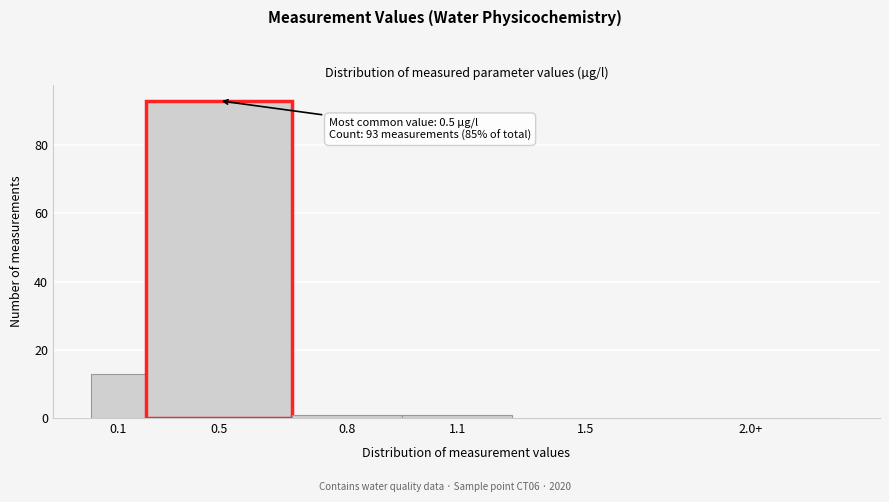

Reading left to right, list all the values displayed in this chart.

0.1=13	0.5=93	0.8=1	1.1=1	1.5=0	2.0+=0